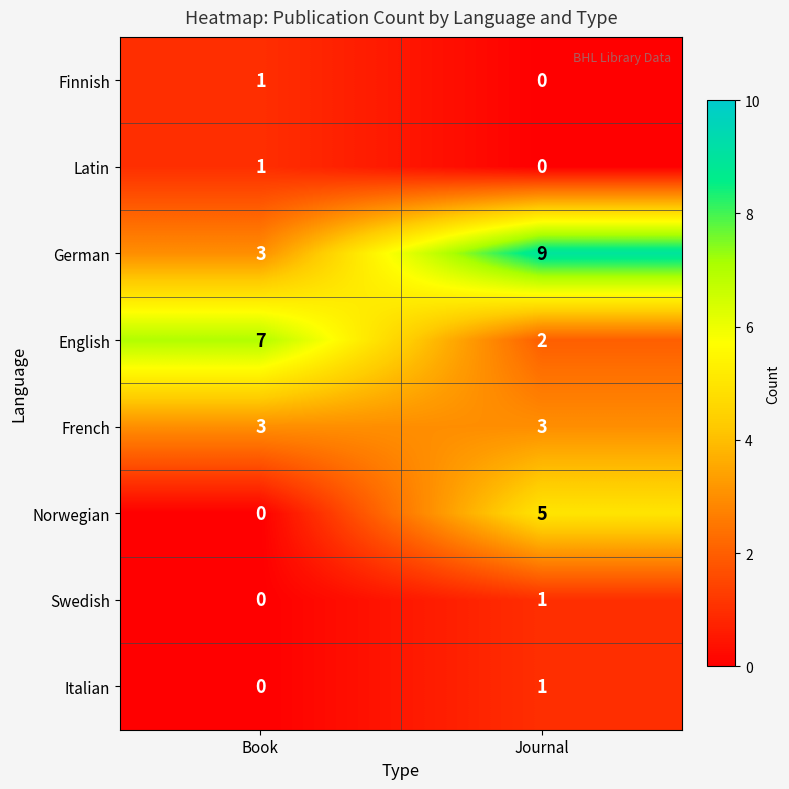

What is the spread (max minus min) of values at Book?

7